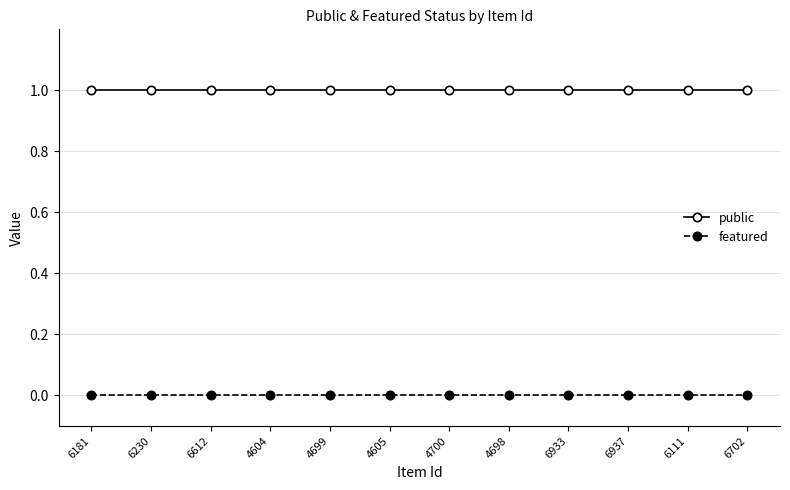

Rank the series at 4698 from lowest to highest value.

featured, public